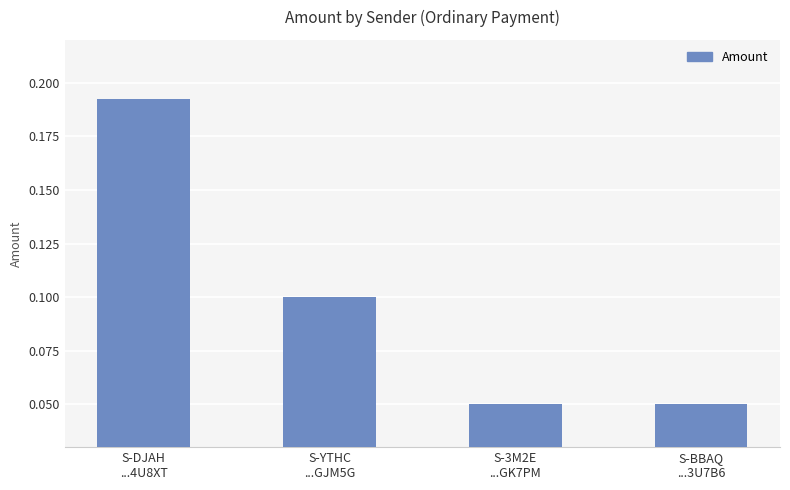

How many values are between 0 and 1?

4